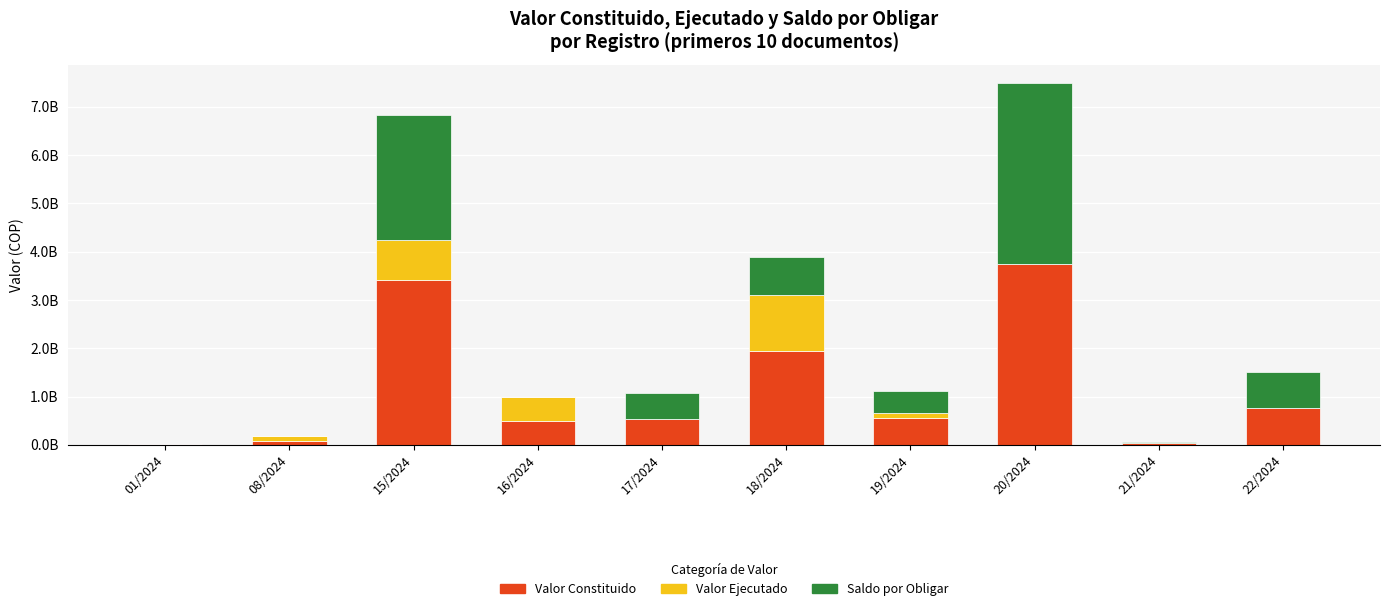

What are all the series names shown in the legend?

Valor Constituido, Valor Ejecutado, Saldo por Obligar